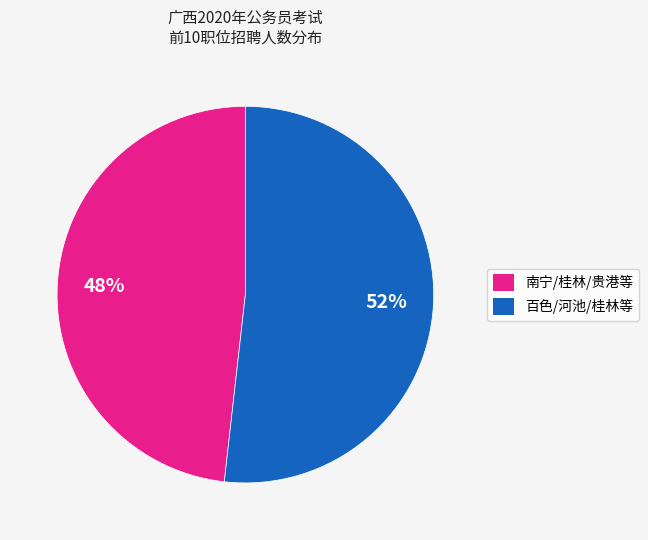

Count the number of slices in the pie.

2